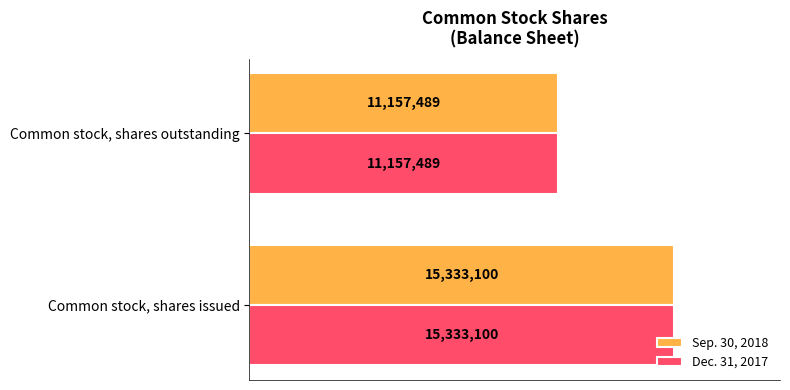

List the series in order of their peak value, lowest first.

Sep. 30, 2018, Dec. 31, 2017